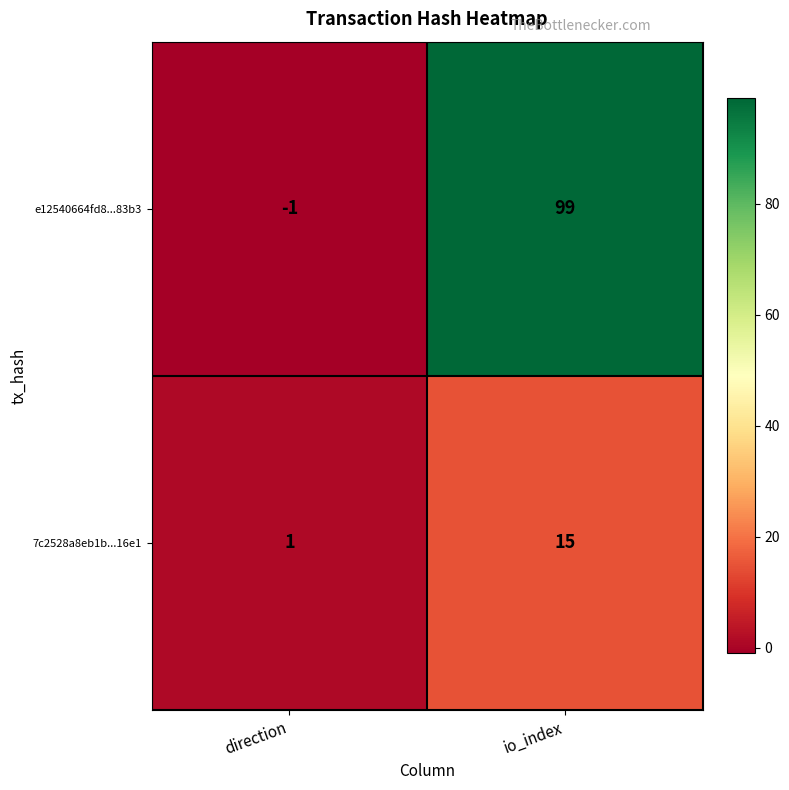

How many distinct data groups are displayed?

2